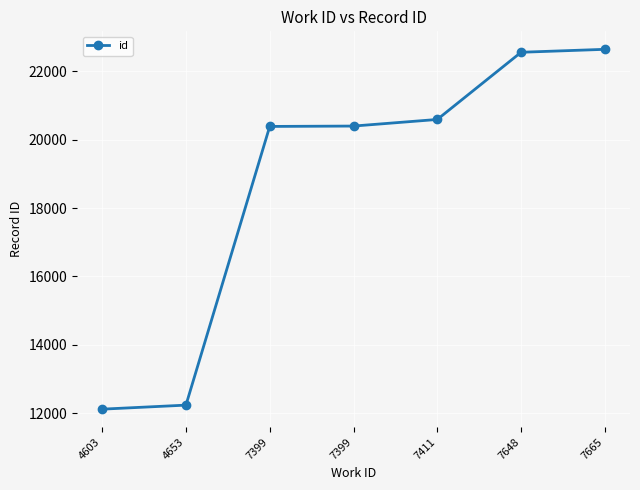

Which label corresponds to the largest value in the chart?

7665